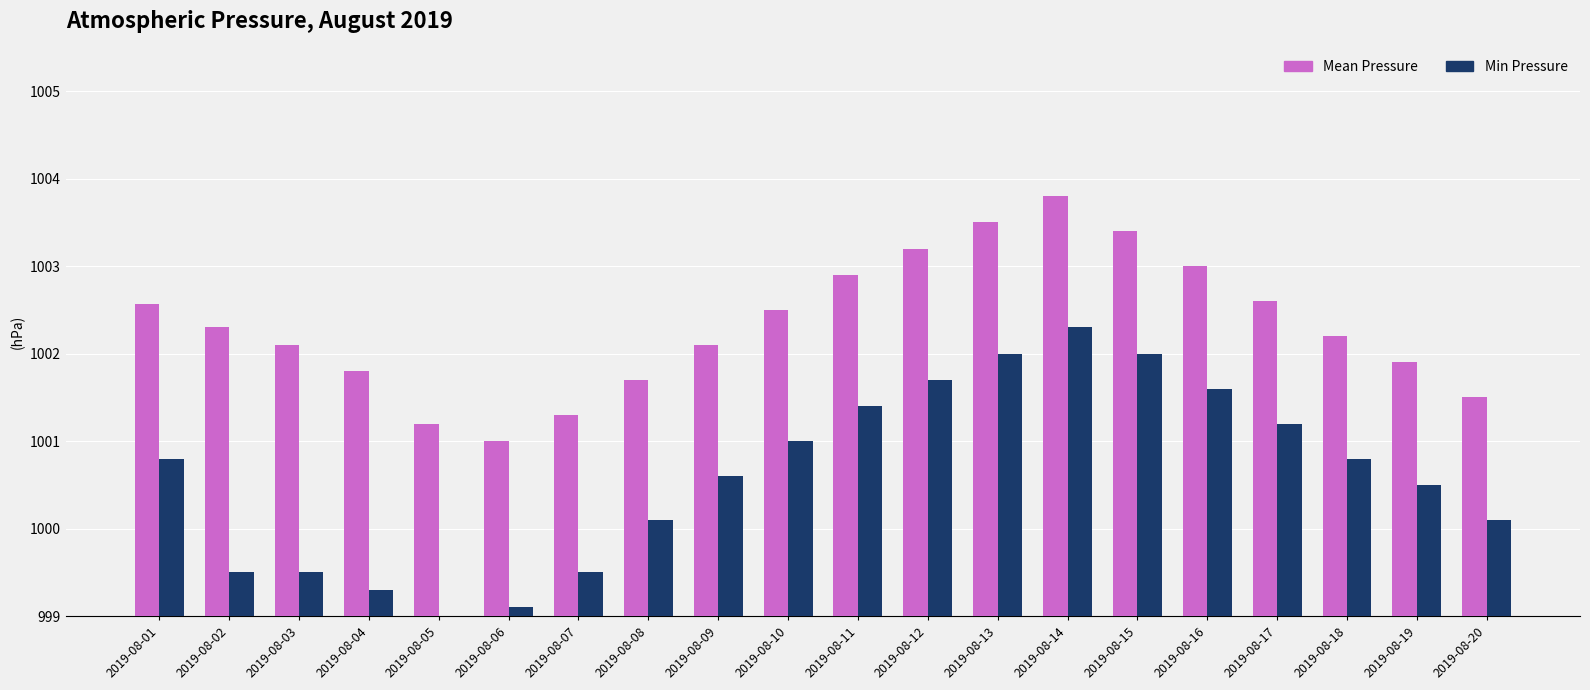

Reading left to right, list all the values displayed in this chart.

Mean Pressure: 1002.6	1002.3	1002.1	1001.8	1001.2	1001.0	1001.3	1001.7	1002.1	1002.5	1002.9	1003.2	1003.5	1003.8	1003.4	1003.0	1002.6	1002.2	1001.9	1001.5
Min Pressure: 1000.8	999.5	999.5	999.3	998.9	999.1	999.5	1000.1	1000.6	1001.0	1001.4	1001.7	1002.0	1002.3	1002.0	1001.6	1001.2	1000.8	1000.5	1000.1